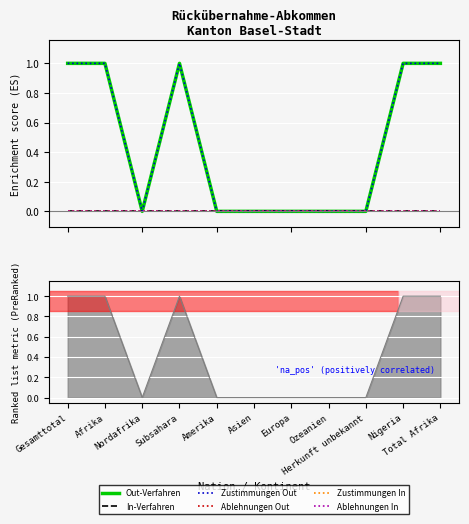

What position from the right is Asien?

6